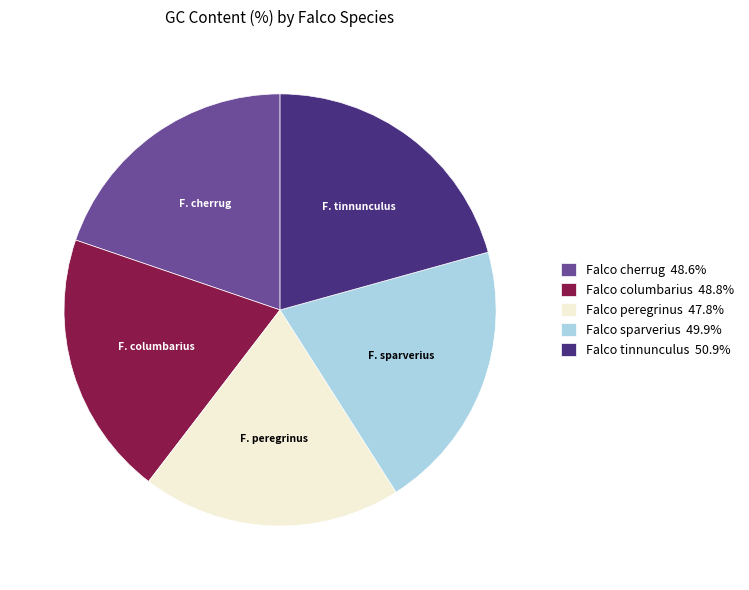

Is there any slice that represents more than half of the pie?

No